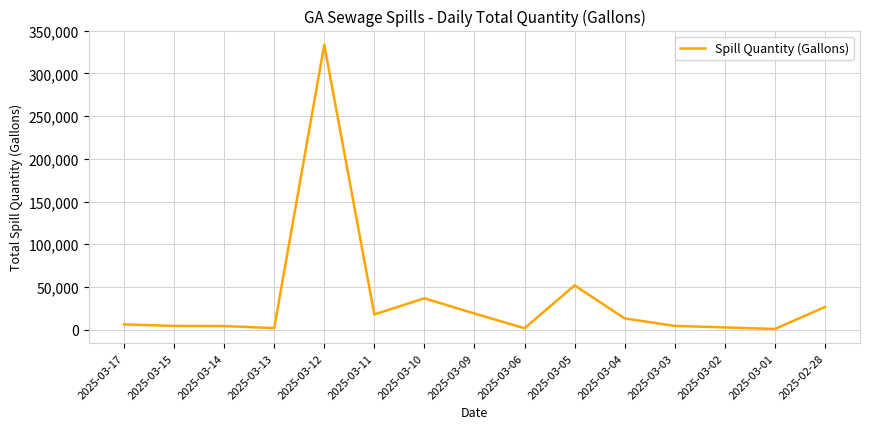

How many distinct data groups are displayed?

1